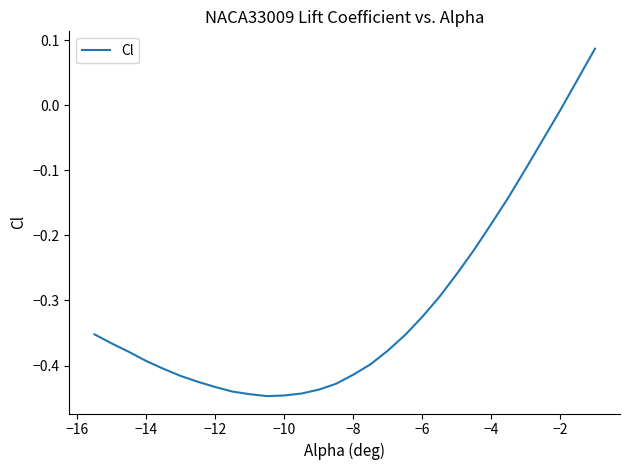

What is the difference between the maximum and minimum values?

0.5